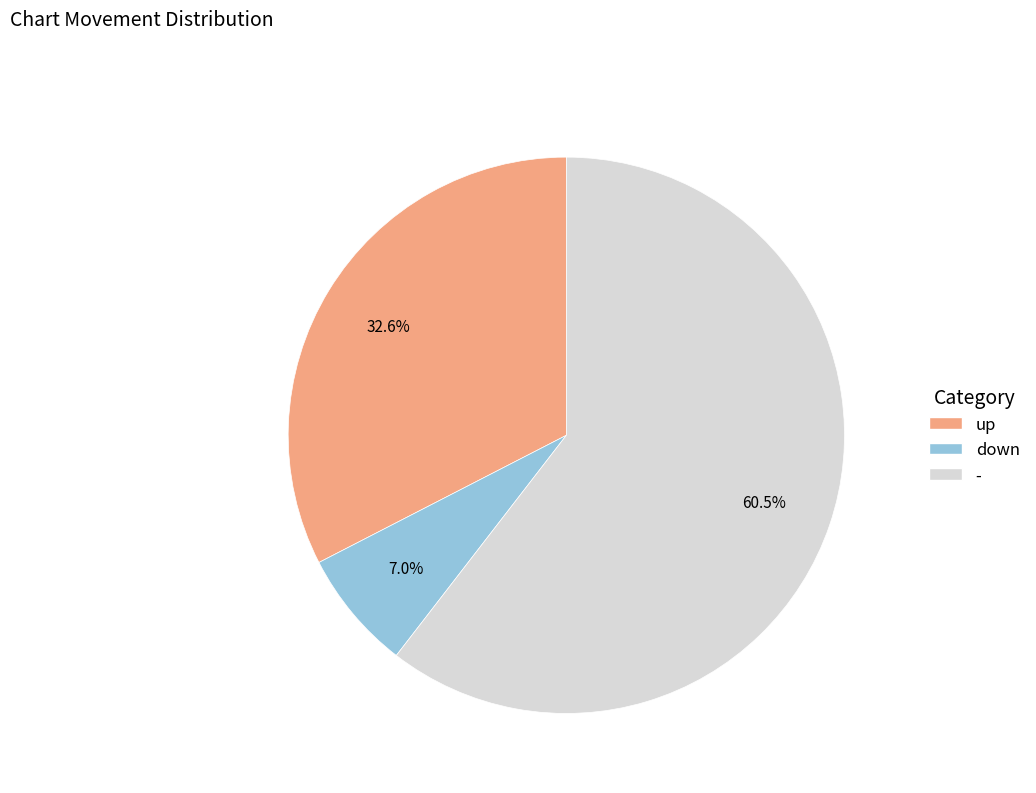

Which category has the biggest portion of the pie?

-